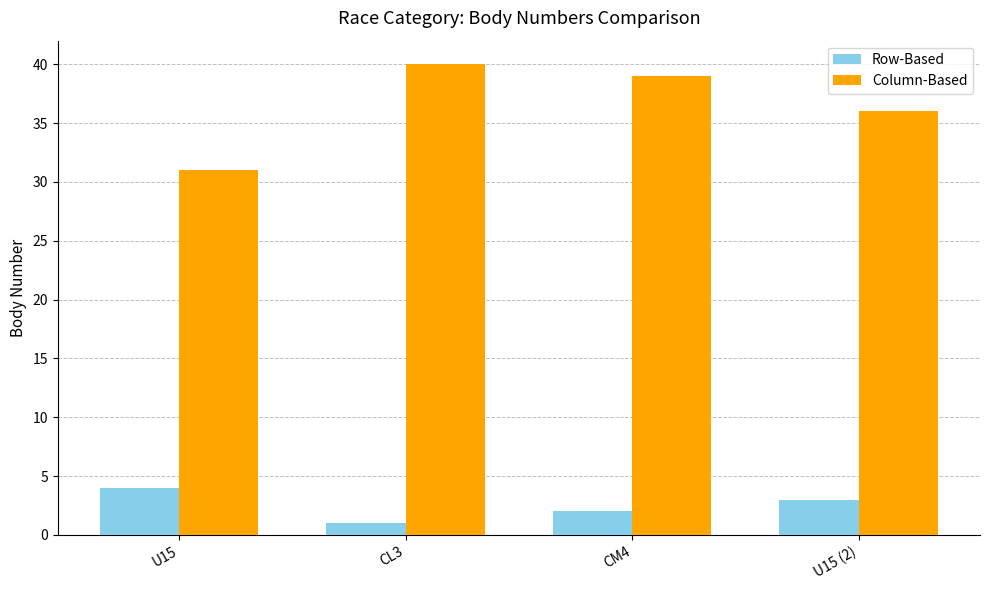

Which series has the widest spread of values?

Column-Based